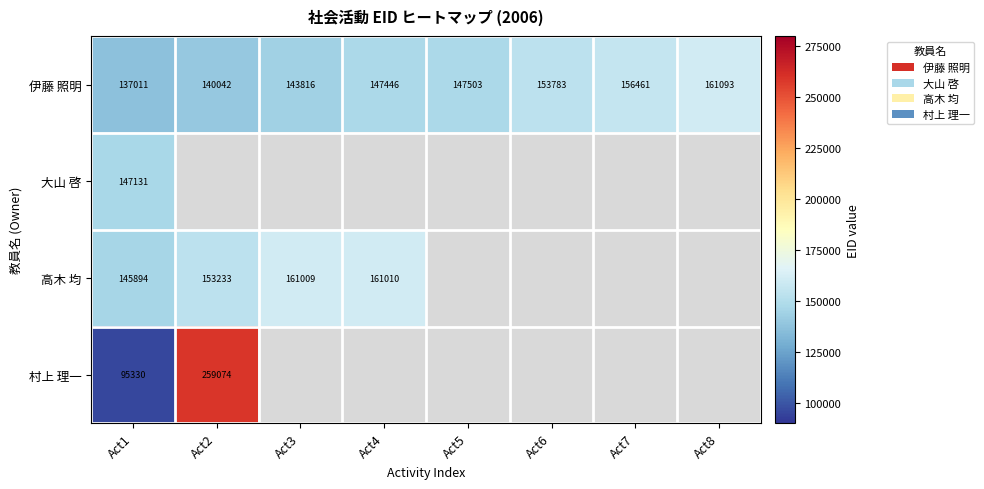

How many series are shown in this chart?

4